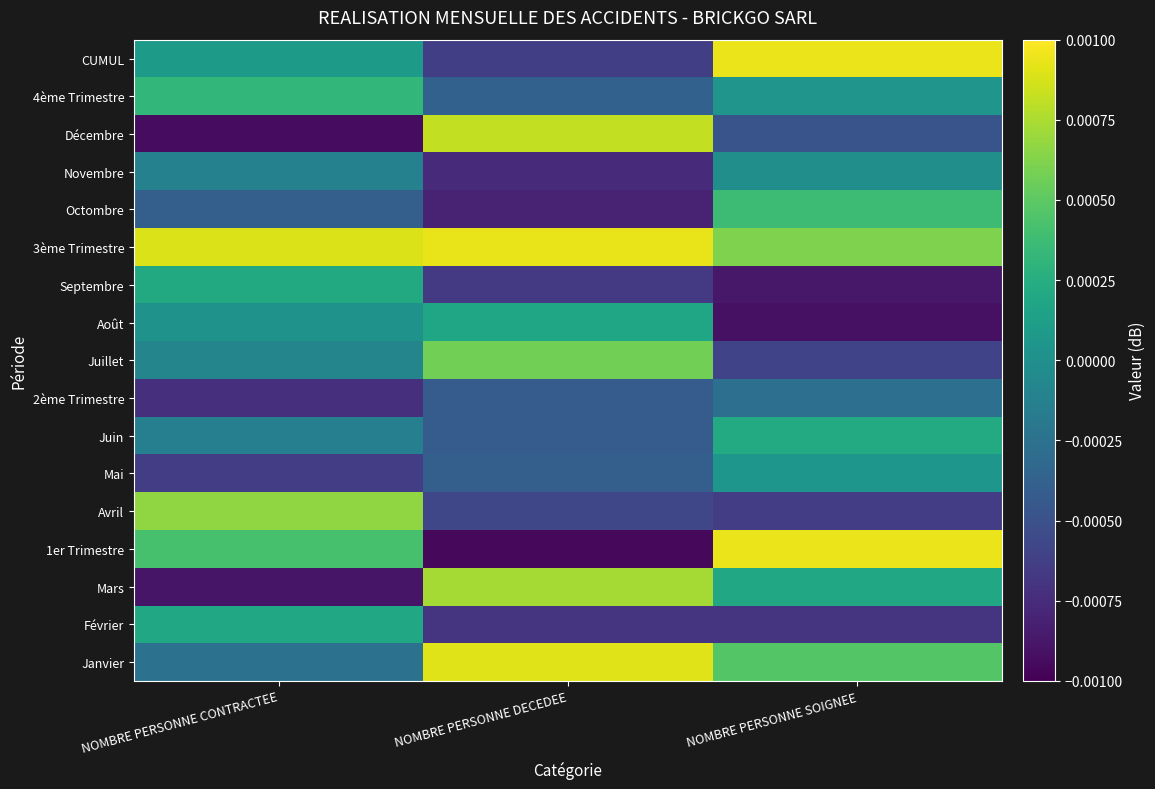

At which category is the sum across all series the highest?

NOMBRE PERSONNE SOIGNEE